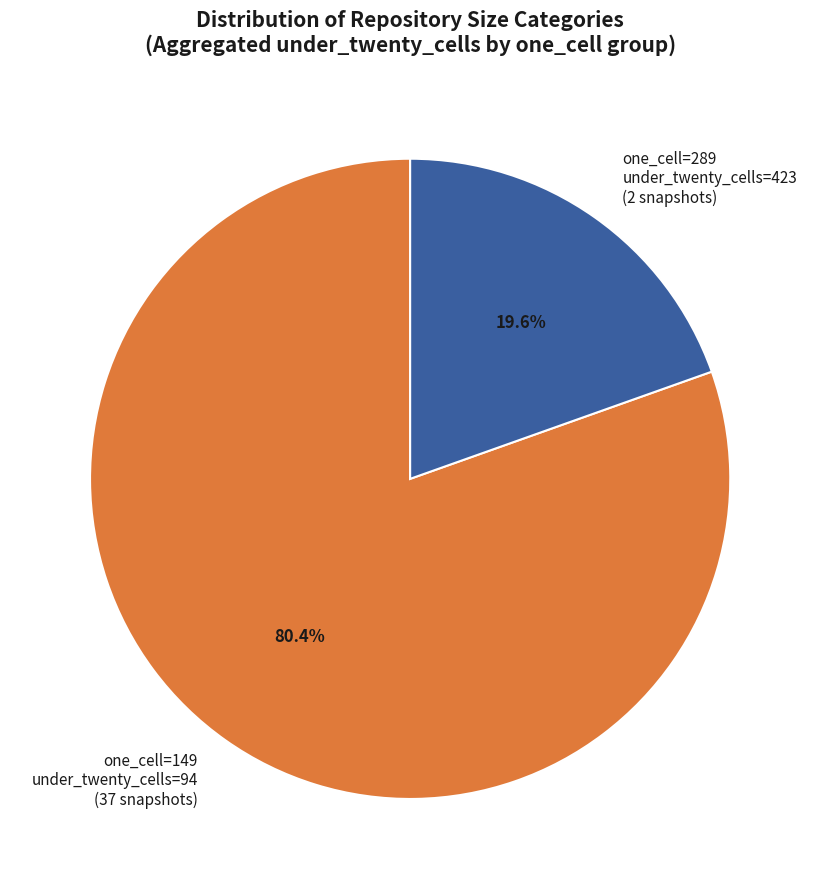

Rank the categories by value from lowest to highest.

one_cell=289 under_twenty_cells=423 (2 snapshots), one_cell=149 under_twenty_cells=94 (37 snapshots)